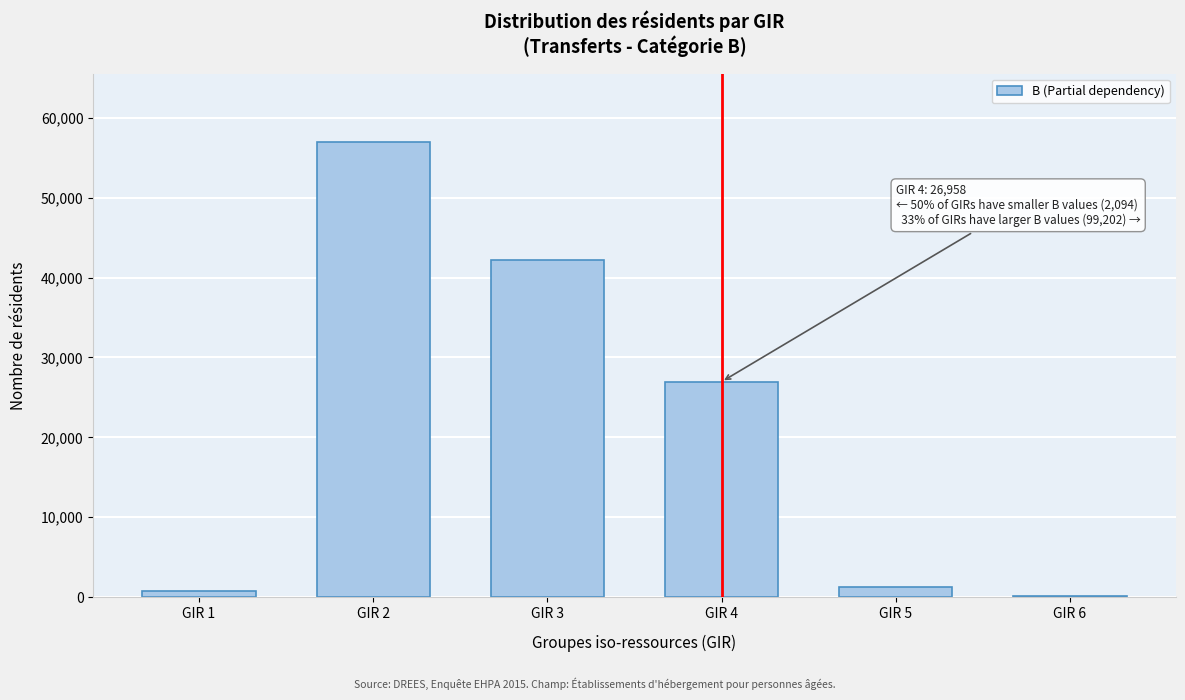

Reading left to right, transcribe all the data shown in this chart.

GIR 1=739.9	GIR 2=56960.1	GIR 3=42242.2	GIR 4=26958.5	GIR 5=1209.4	GIR 6=145.4